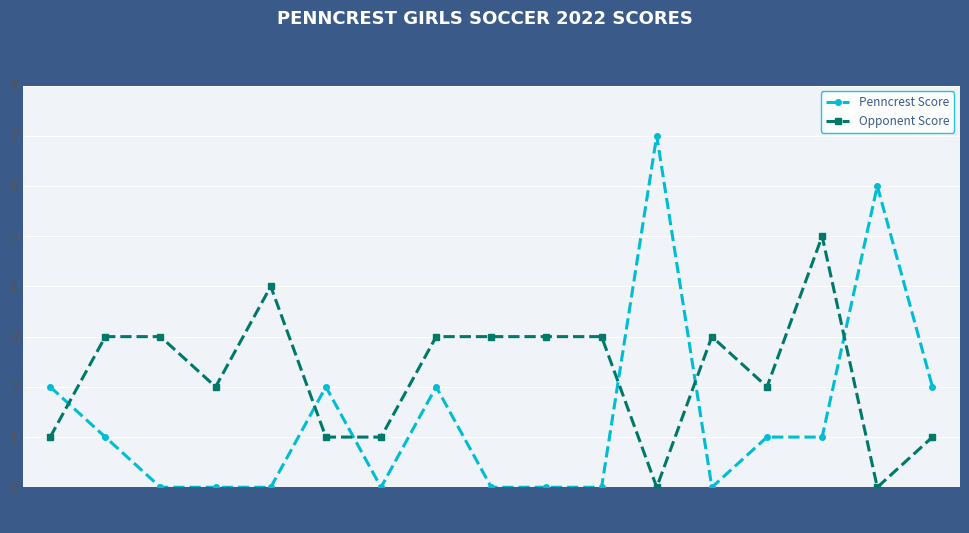

Between which two adjacent categories do Opponent Score and Penncrest Score first intersect?

08-30 and 09-01